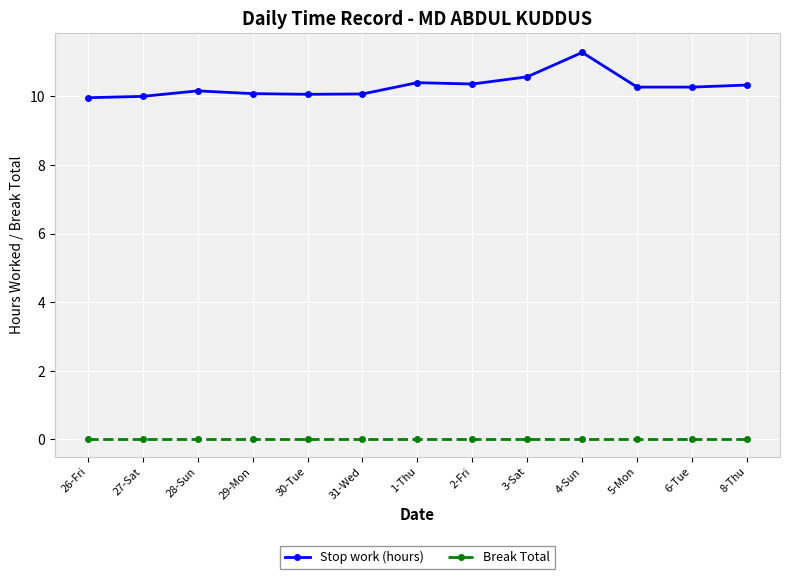

At 3-Sat, list the series in order from smallest to largest.

Break Total, Stop work (hours)